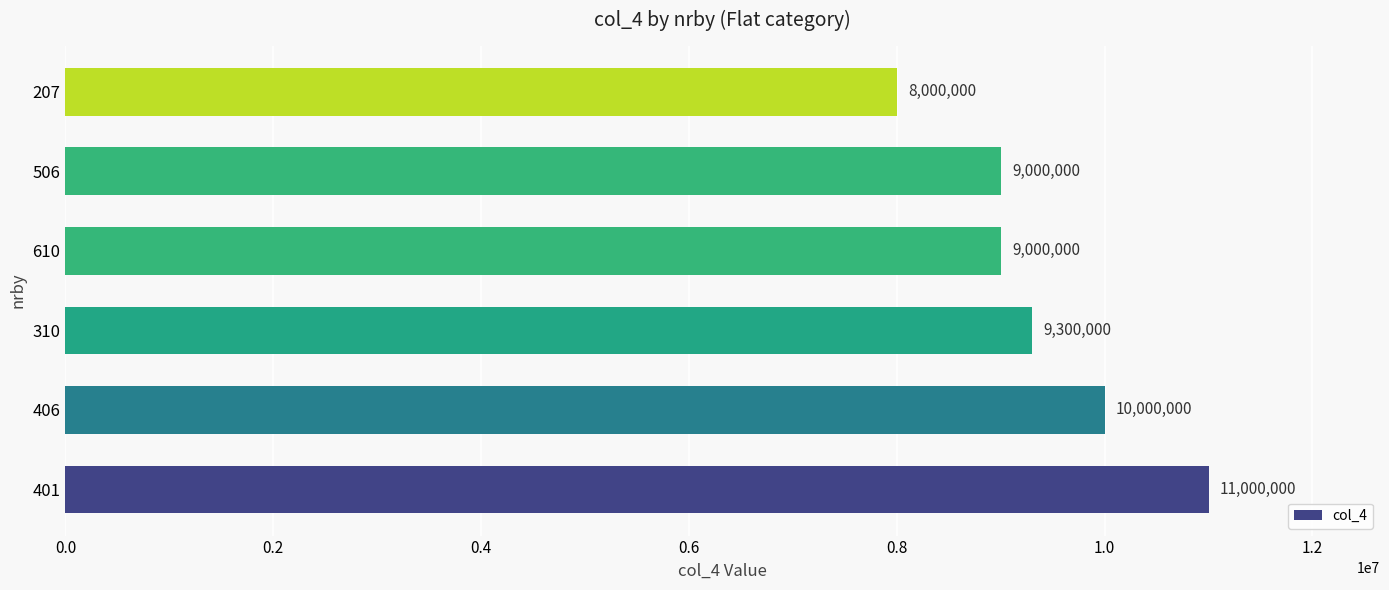

Reading bottom to top, extract all data points from this chart.

11000000	10000000	9300000	9000000	9000000	8000000